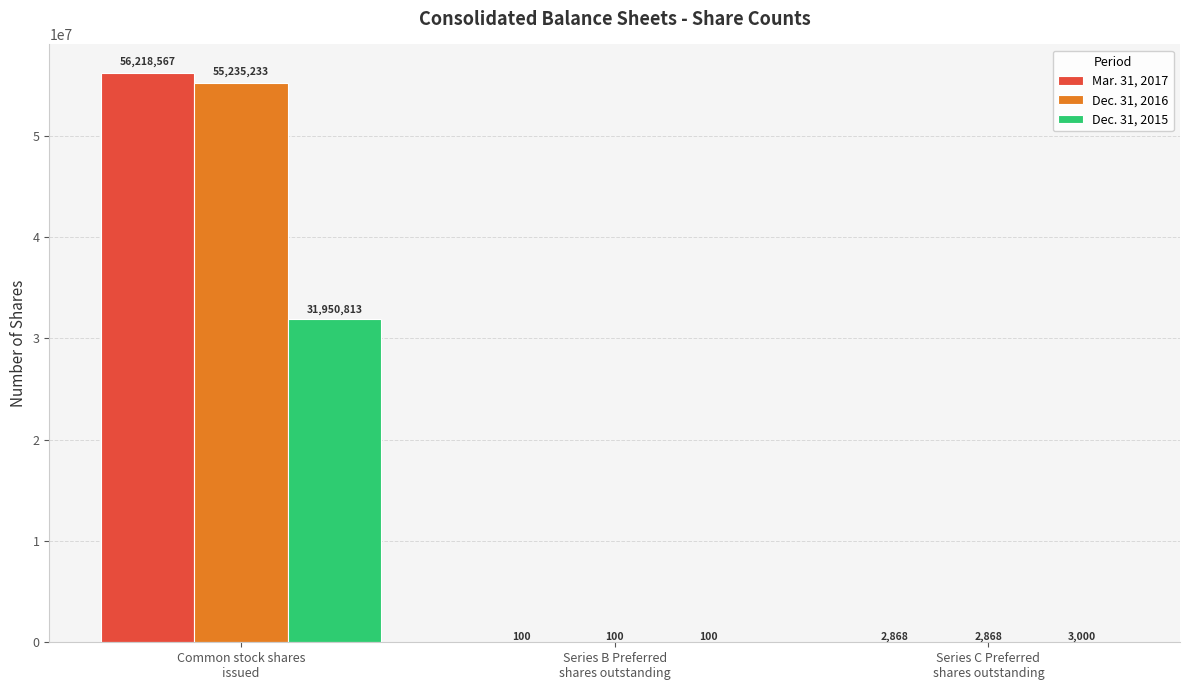

What is the maximum value shown in the chart?

56218567